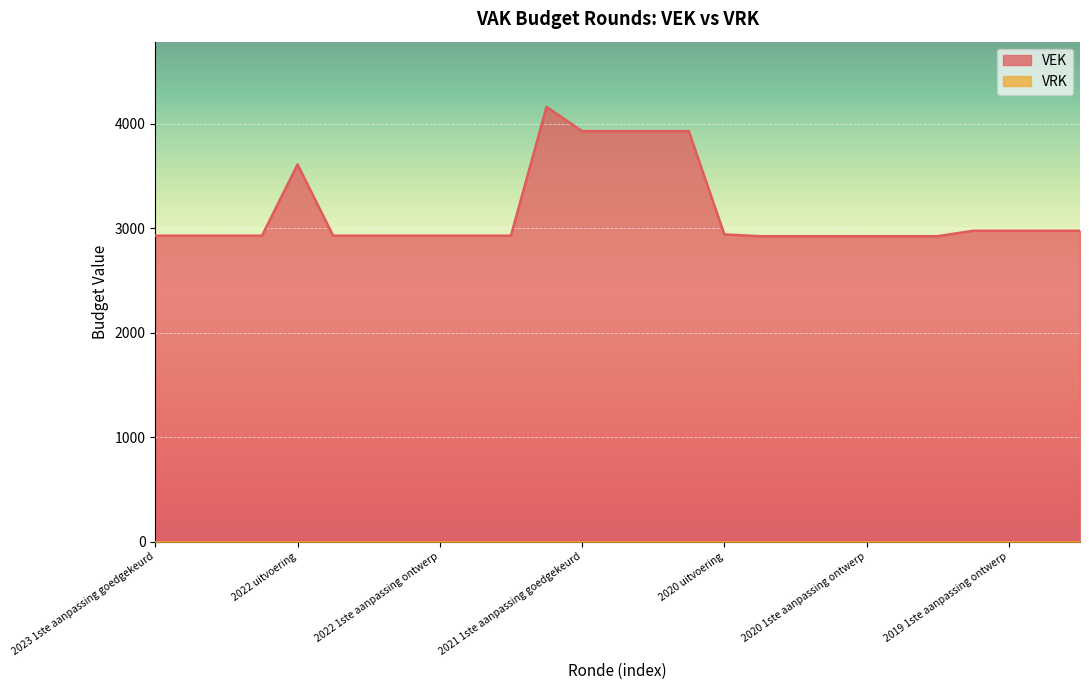

What is the smallest value displayed?

0